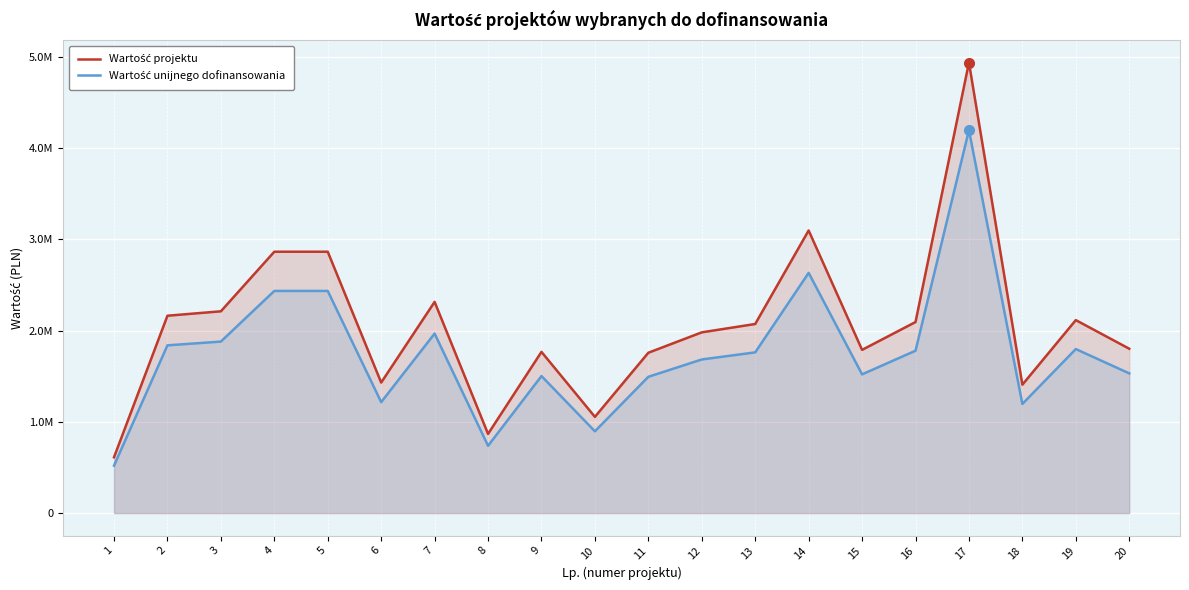

Reading right to left, what are all the values shown in this chart?

Wartość projektu: 20=1800500.0	19=2114000.0	18=1406700.0	17=4935240.0	16=2092700.0	15=1787900.0	14=3095650.0	13=2071369.8	12=1979900.0	11=1756500.0	10=1054100.0	9=1766000.0	8=867300.0	7=2313600.0	6=1429900.0	5=2862900.0	4=2862900.0	3=2210400.0	2=2161920.0	1=611600.0
Wartość unijnego dofinansowania: 20=1530425.0	19=1796900.0	18=1195695.0	17=4194954.0	16=1778795.0	15=1519715.0	14=2631302.5	13=1760664.3	12=1682915.0	11=1493025.0	10=895985.0	9=1501100.0	8=737205.0	7=1966560.0	6=1215415.0	5=2433465.0	4=2433465.0	3=1878840.0	2=1837632.0	1=519860.0